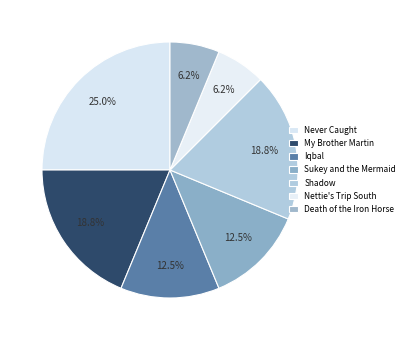

What is the largest slice in the pie chart?

Never Caught, the Story of Ona Judge